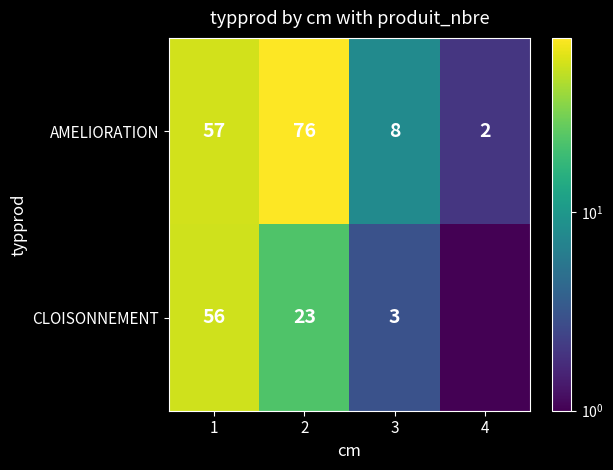

Between 1 and 3, which series saw the biggest shift?

CLOISONNEMENT